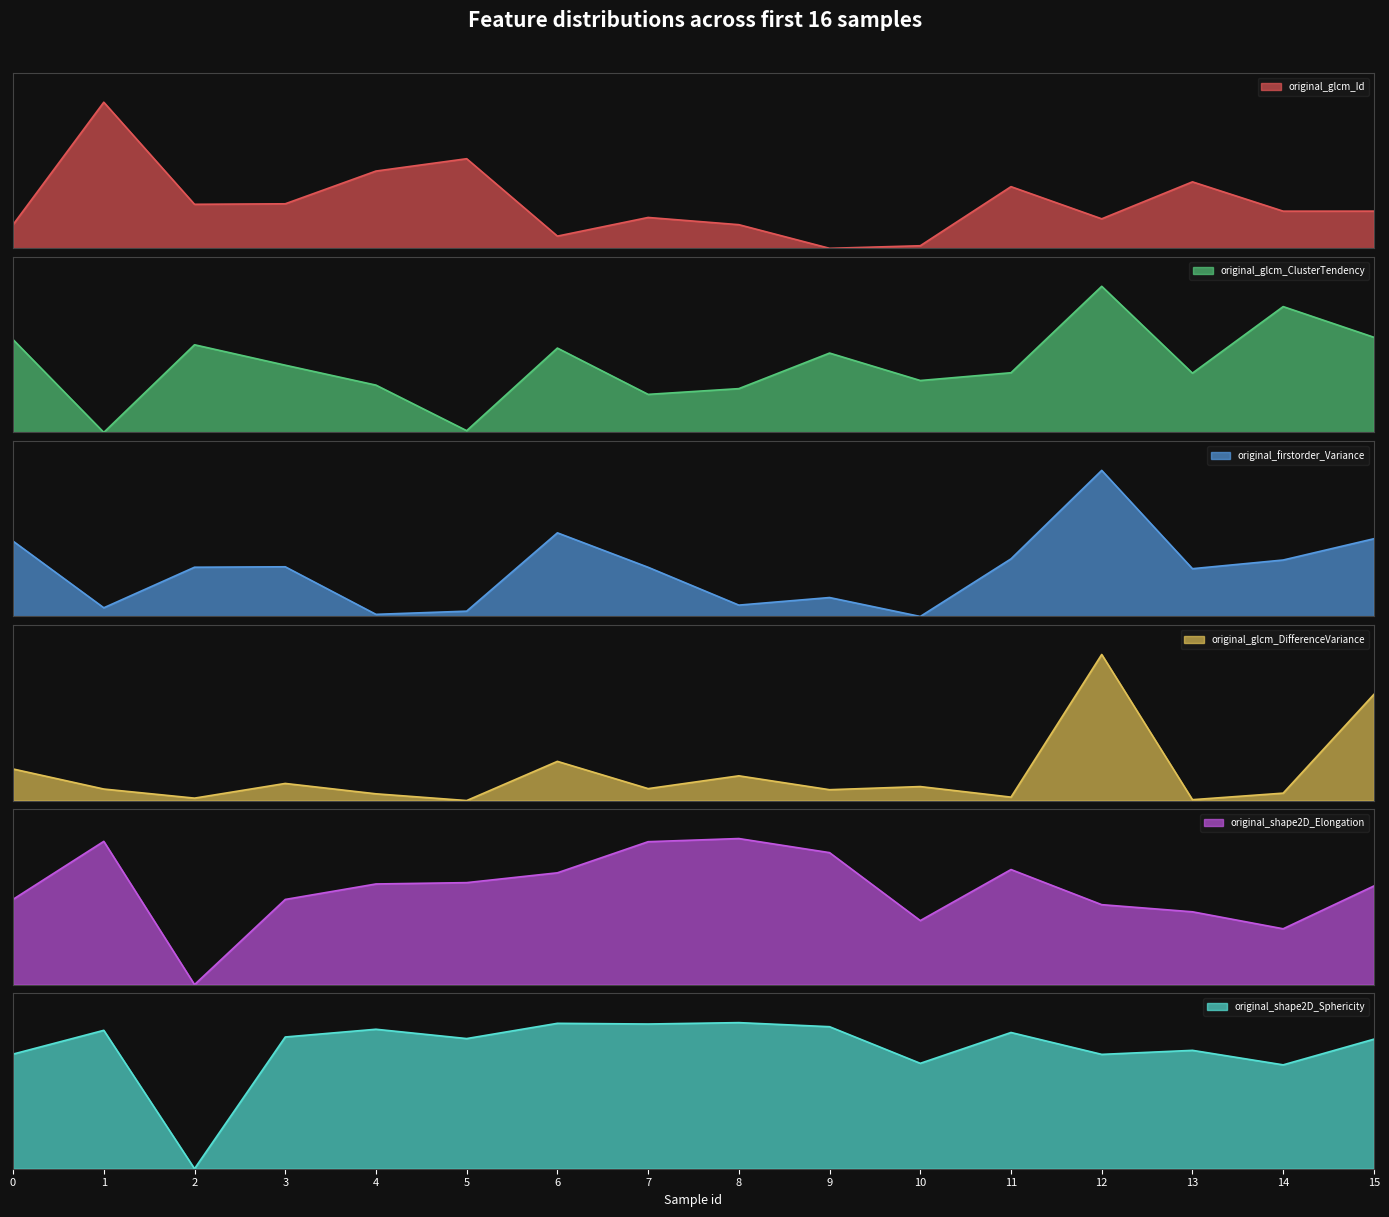

How many data points does each series have?

16